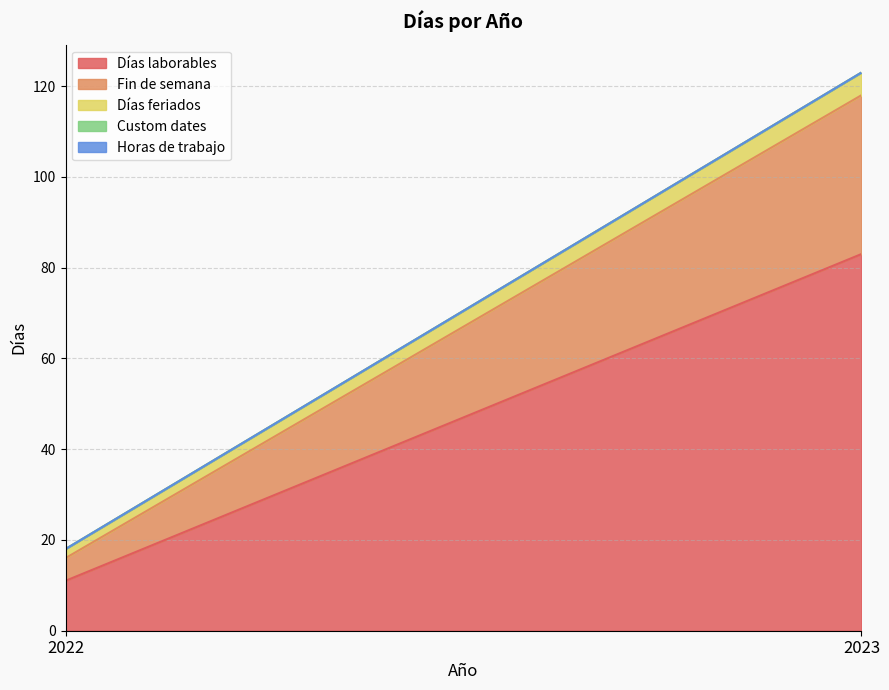

How many values in the Días feriados series are below 5?

1